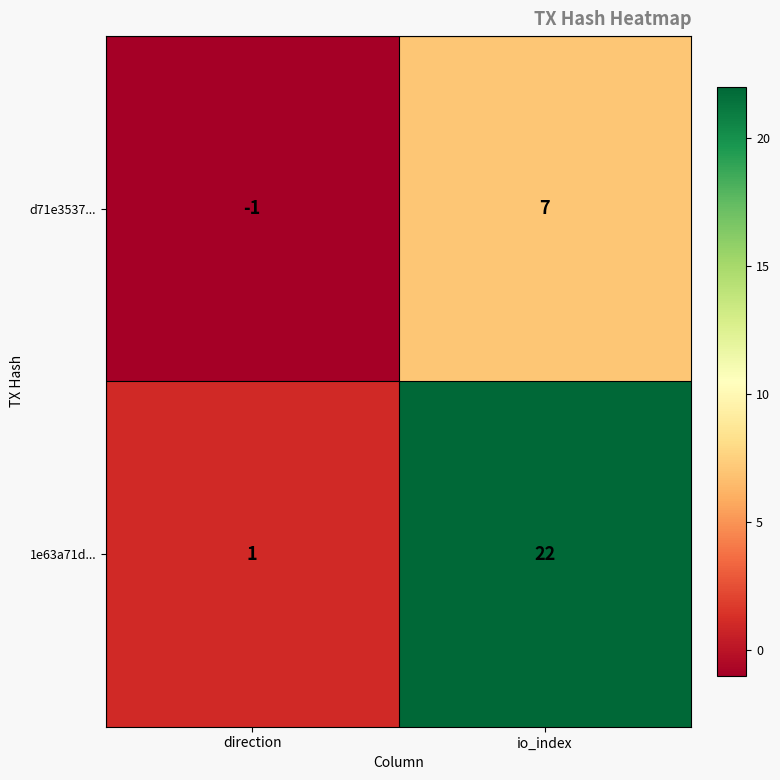

Reading left to right, extract all data points from this chart.

d71e3537...: -1	7
1e63a71d...: 1	22